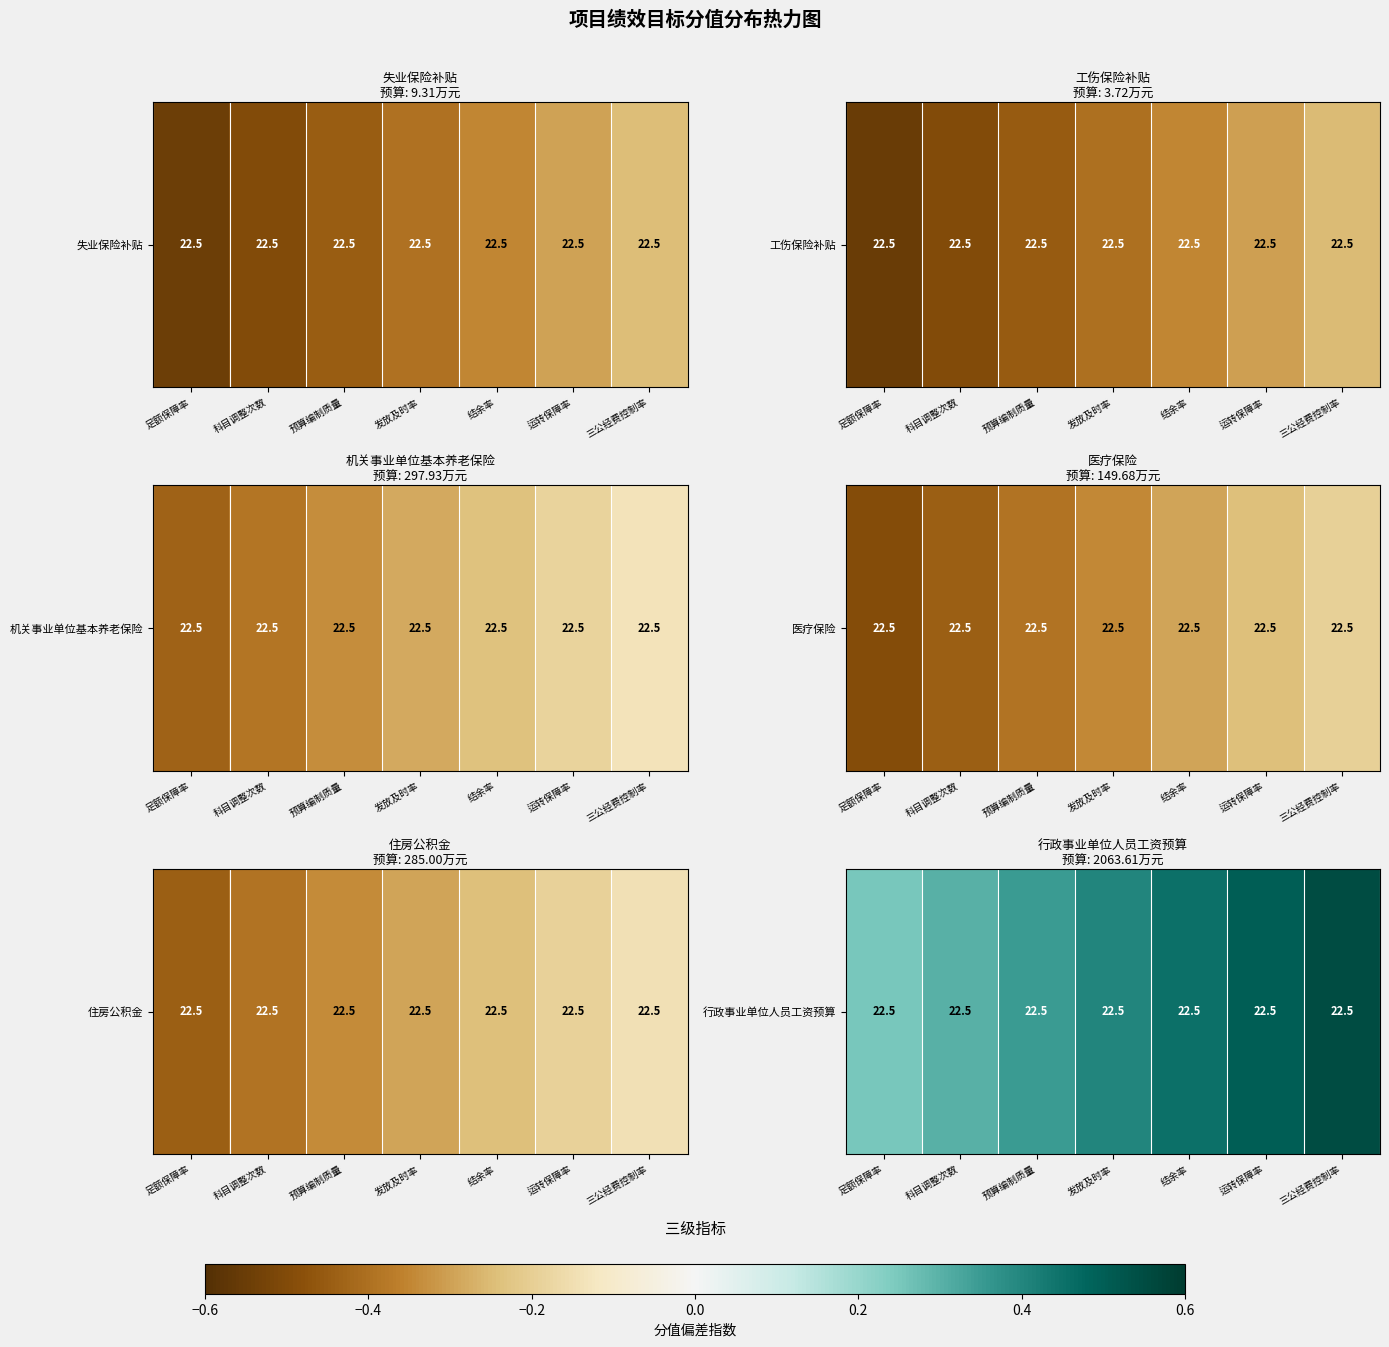

True or false: the data shows 0.1 at 结余率.

False